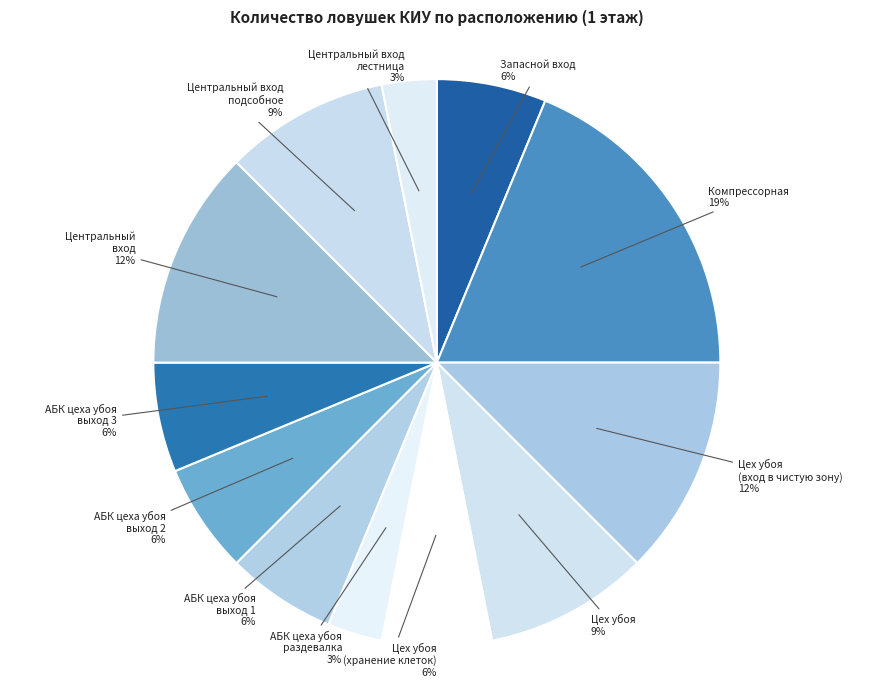

How many segments does this pie chart have?

12